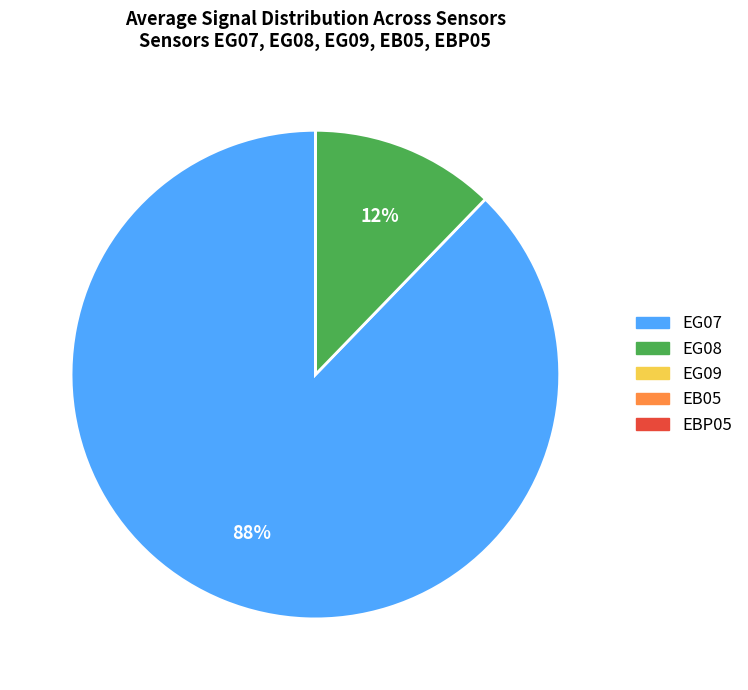

Which category has the biggest portion of the pie?

EG07